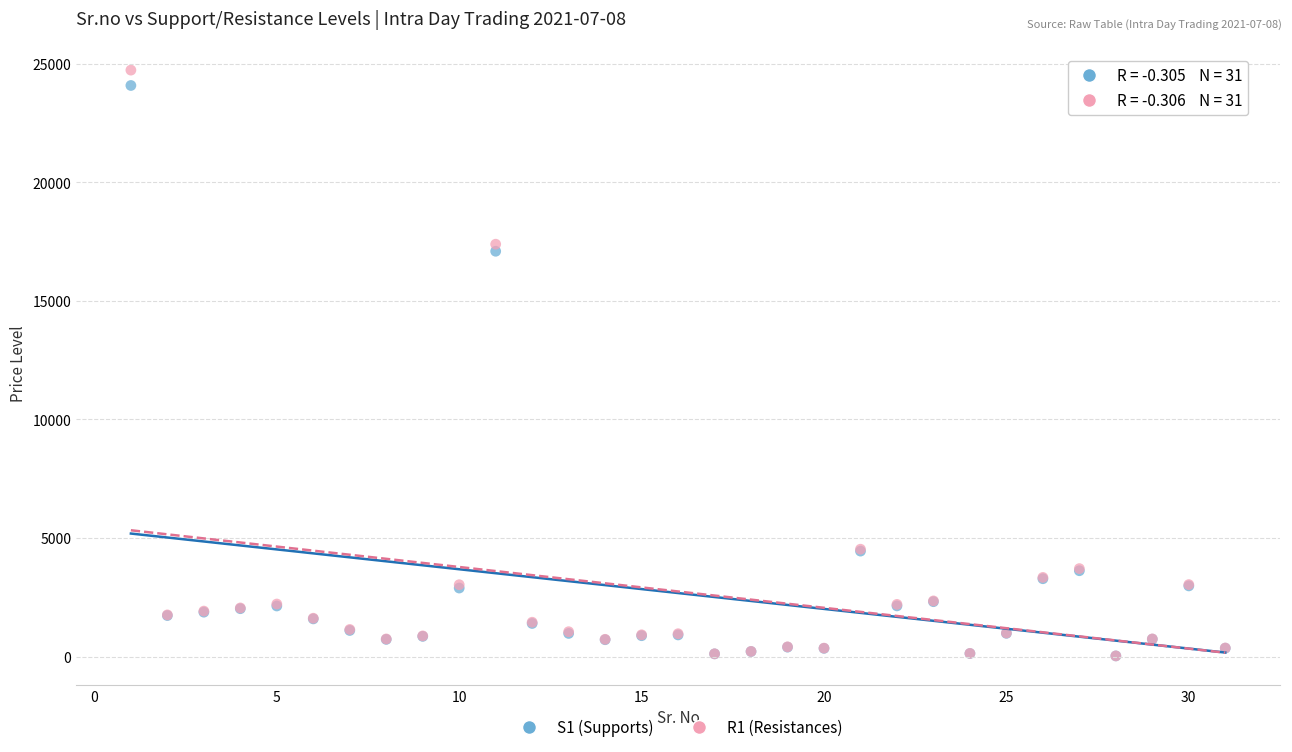

Across all series, what Y value is closest to 12379?

17093.9